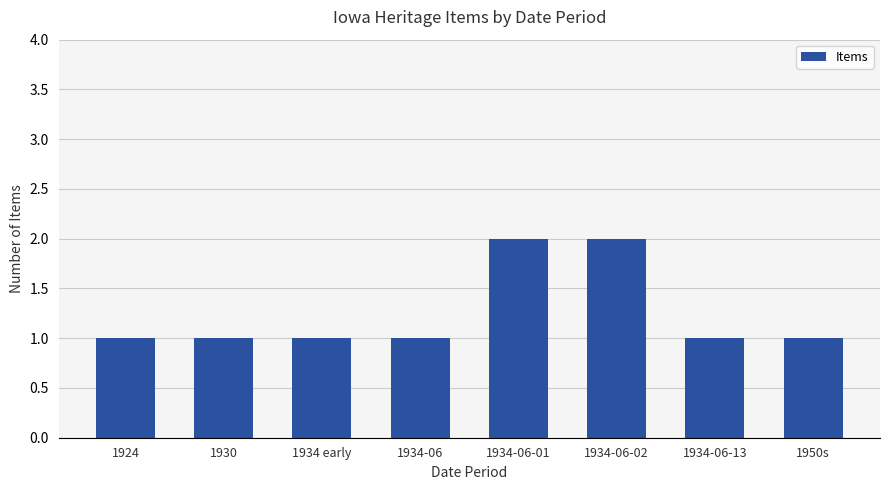

What is the smallest value displayed?

1